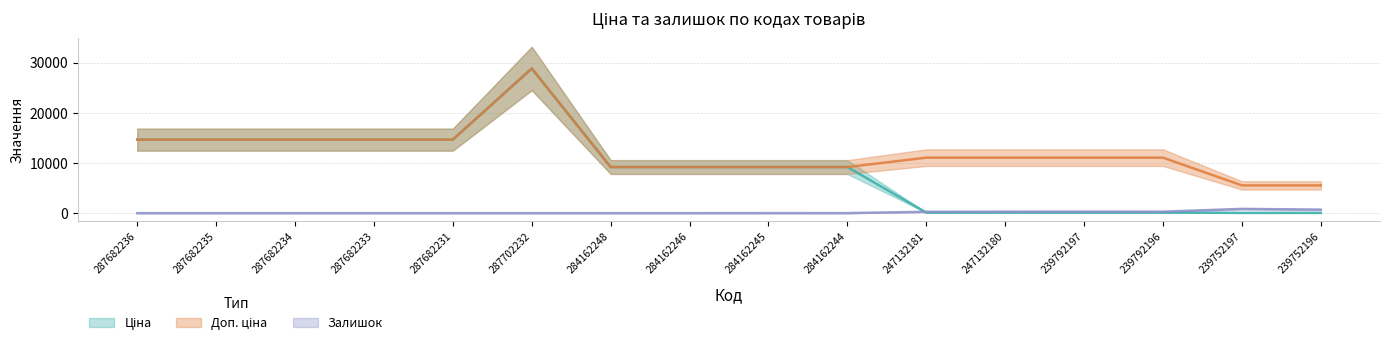

Is it true that Ціна equals 3155.1 at 287682236?

False